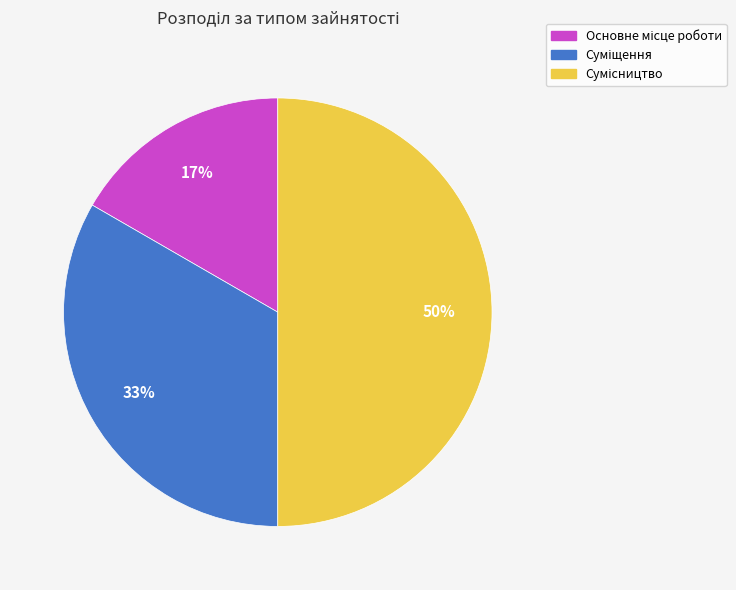

To the nearest percent, what is the difference between the largest and smallest slice percentages?

33%